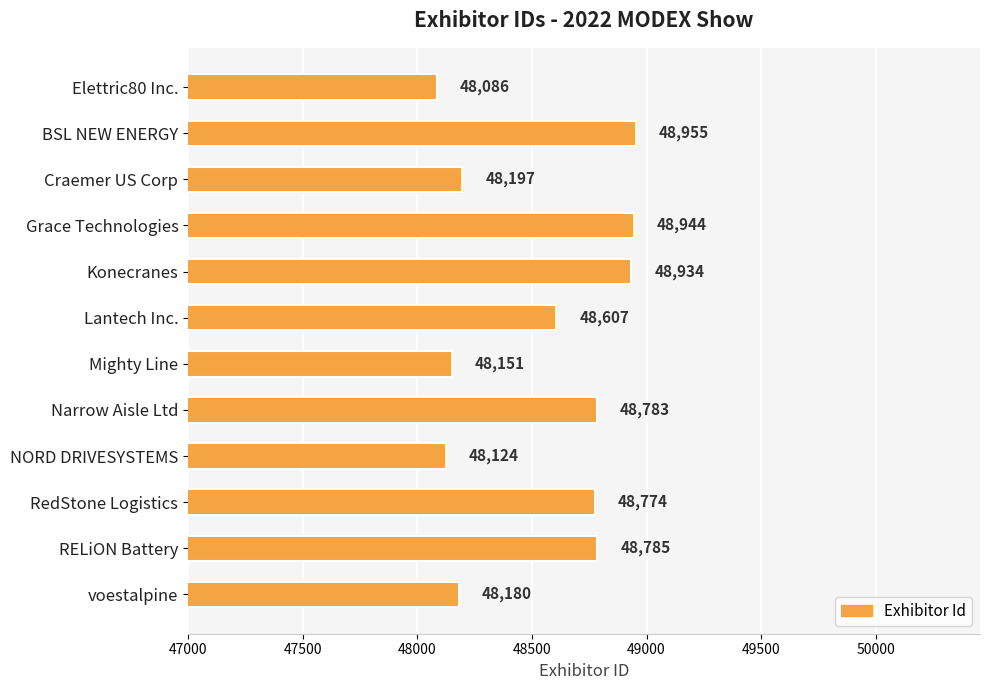

What is the label of the 11th bar from the top?

RELiON Battery